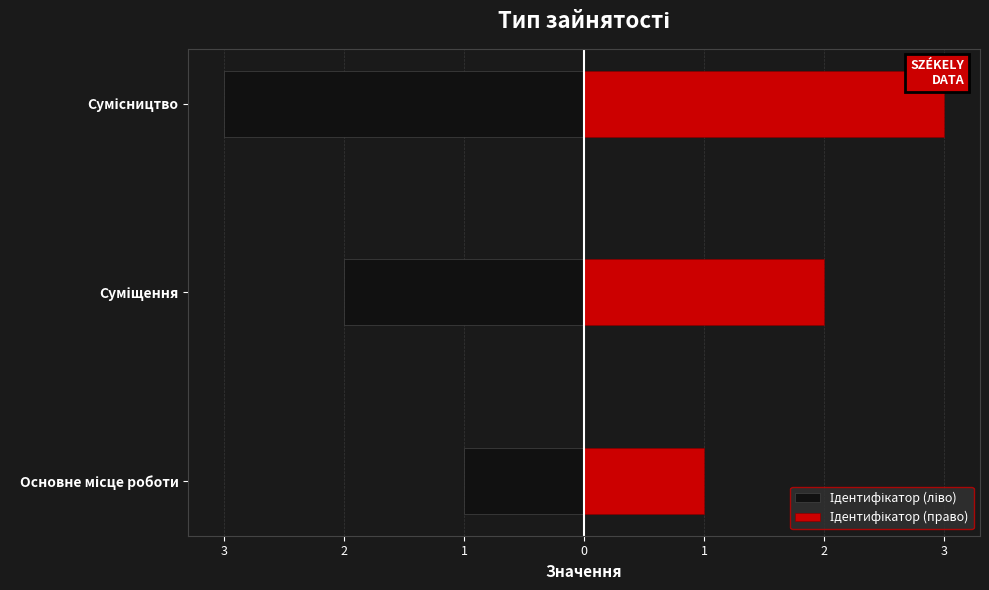

List the series in order of their peak value, highest first.

Ідентифікатор (право), Ідентифікатор (ліво)